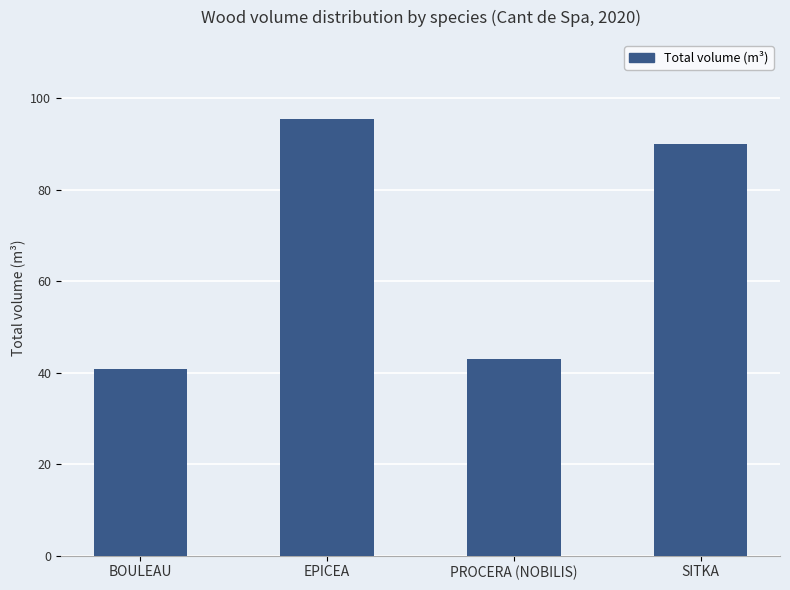

What is the label of the 2nd bar from the right?

PROCERA (NOBILIS)